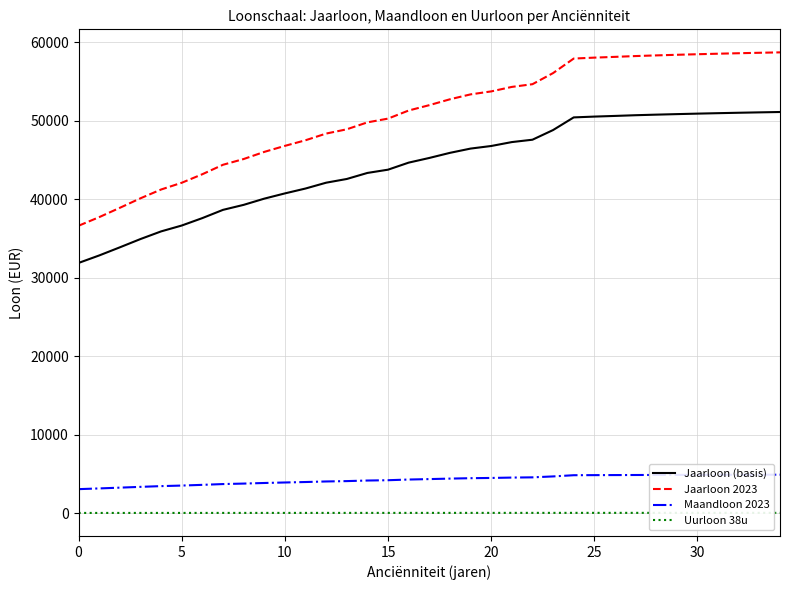

What is the maximum value shown in the chart?

58702.9